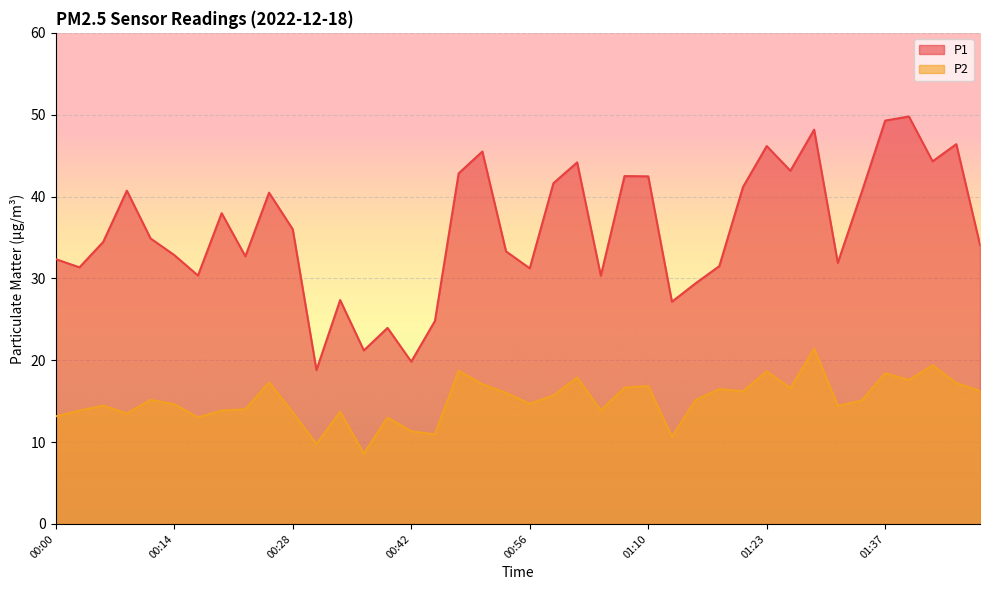

Where does the P2 series first go above 15?

00:11